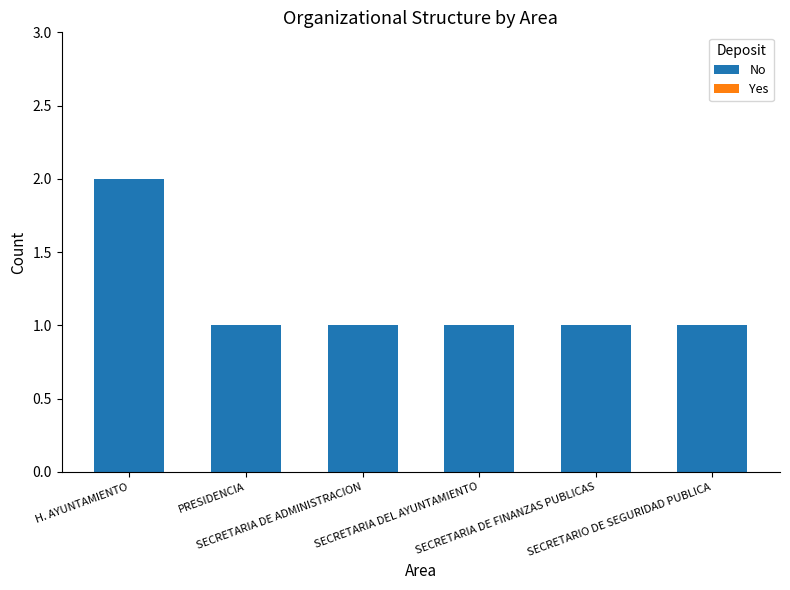

What is the value of the 6th bar from the left?

1